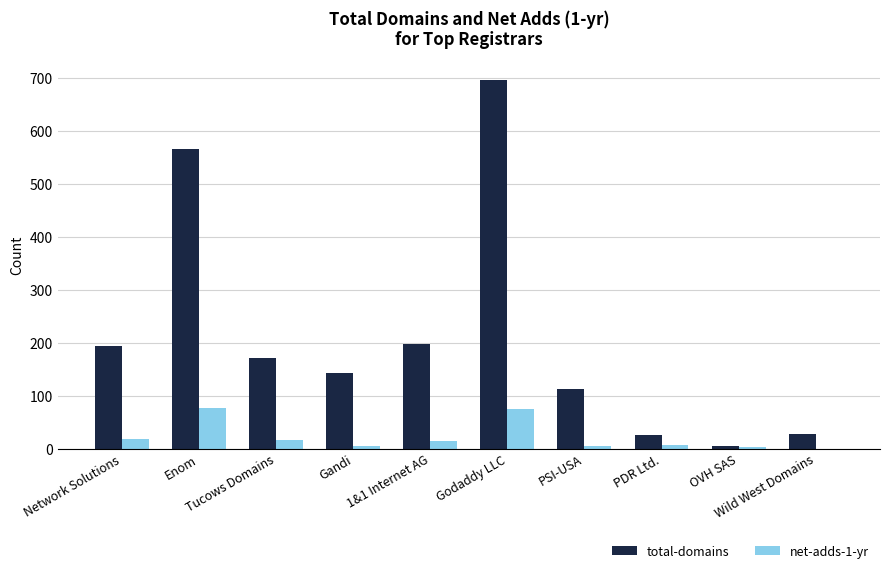

What is the maximum value for total-domains?

697